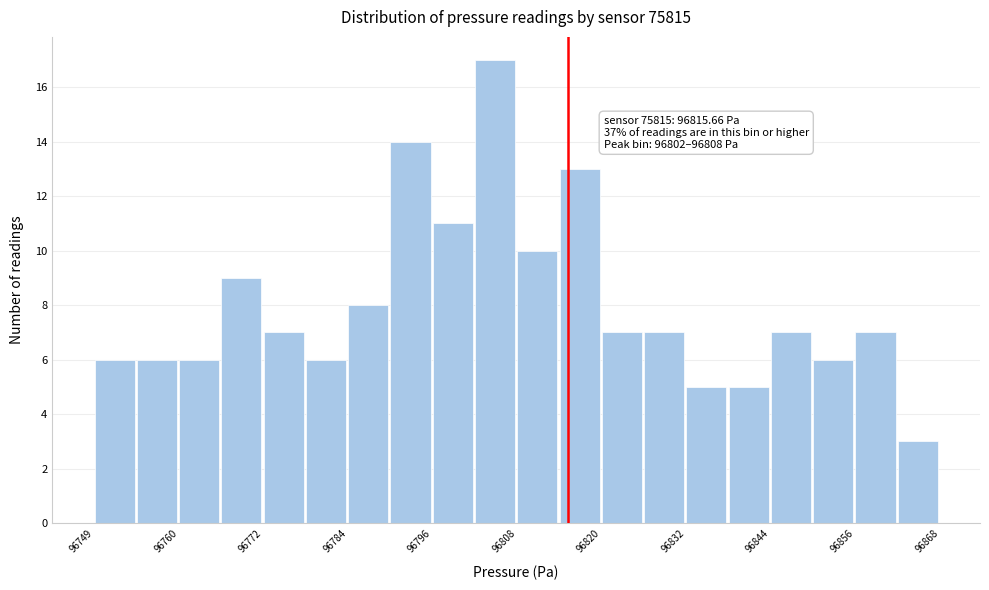

Read against the x-axis, roughly where is the centre of the tallest bar?

96806